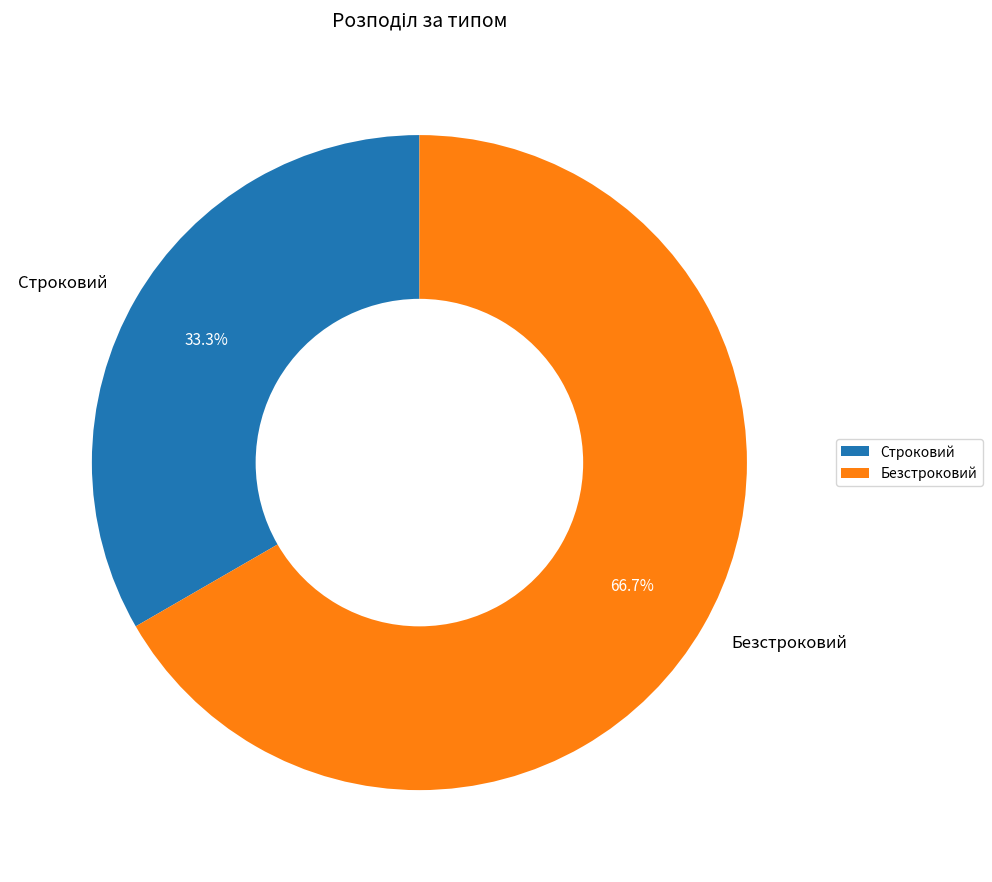

Between Строковий and Безстроковий, which is larger?

Безстроковий